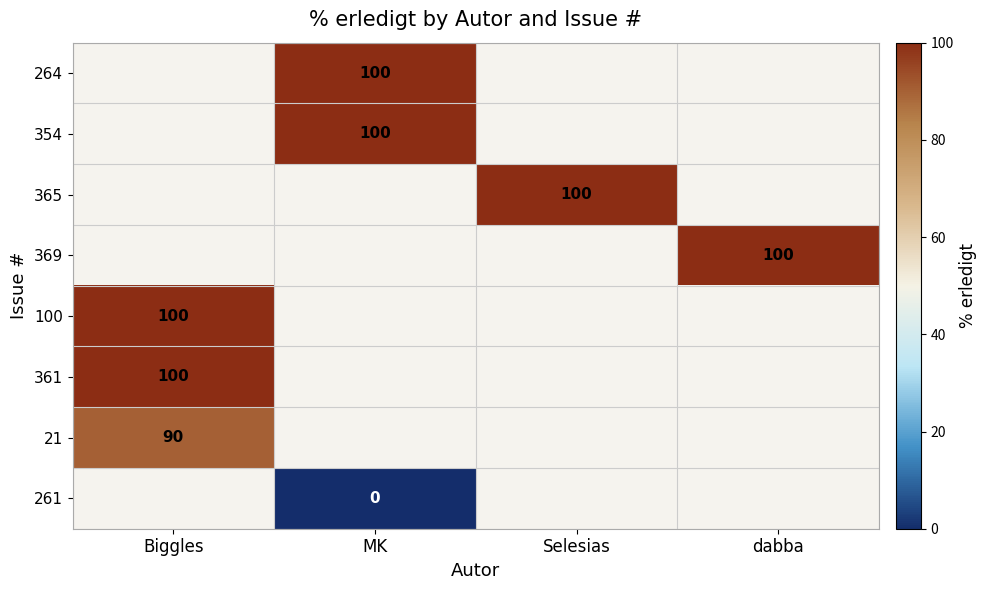

The value of 354 at MK is 40.0. True or false?

False